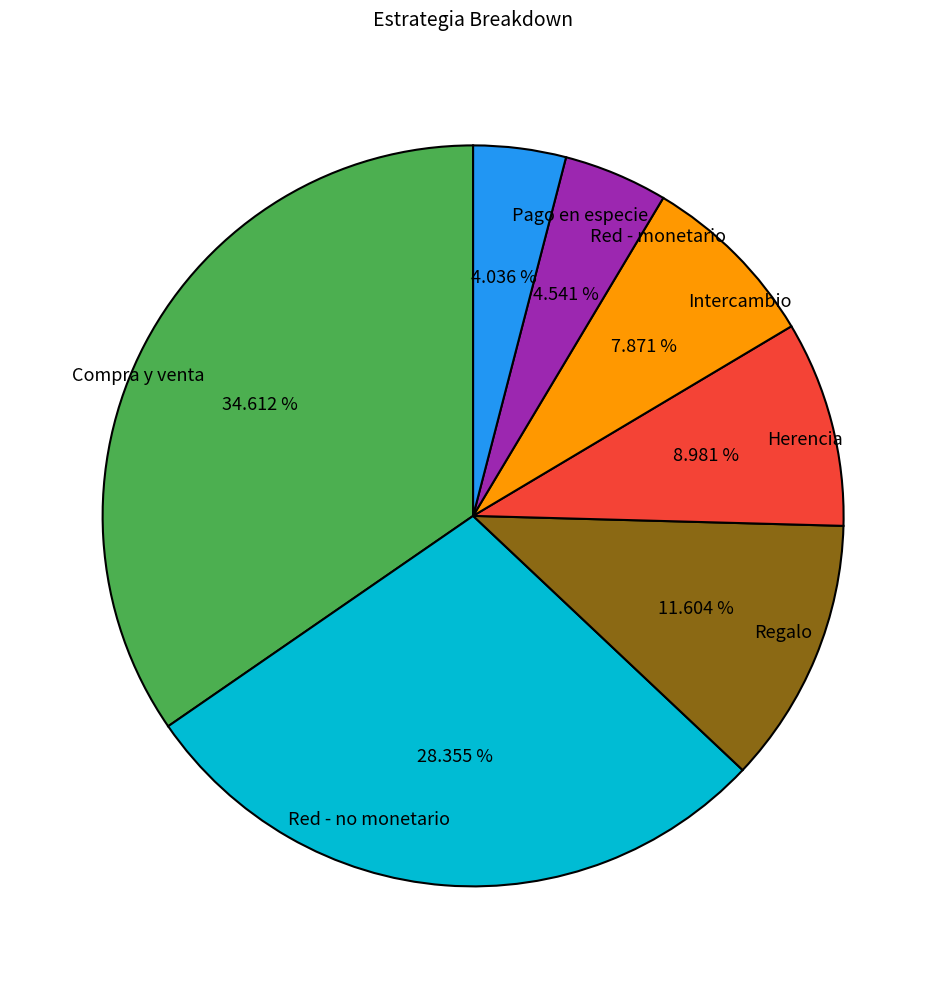

How many segments does this pie chart have?

7